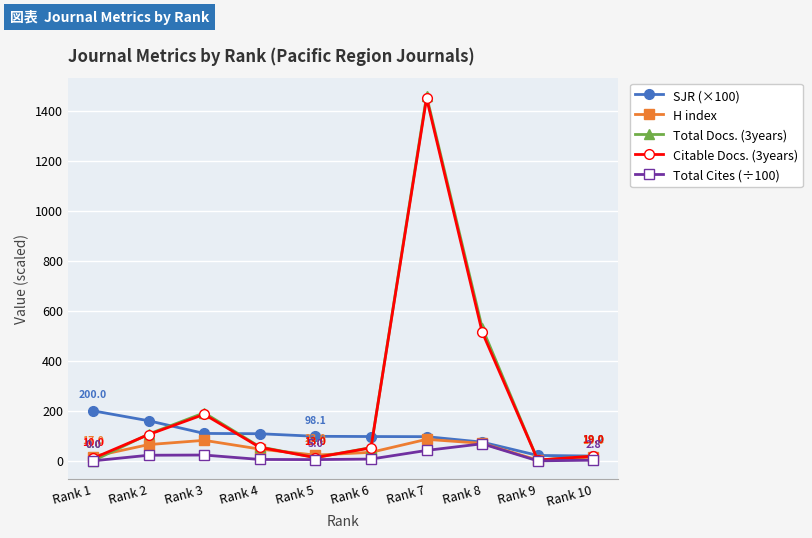

What is the difference between the maximum and second lowest values in the Total Cites (÷100) series?

68.2